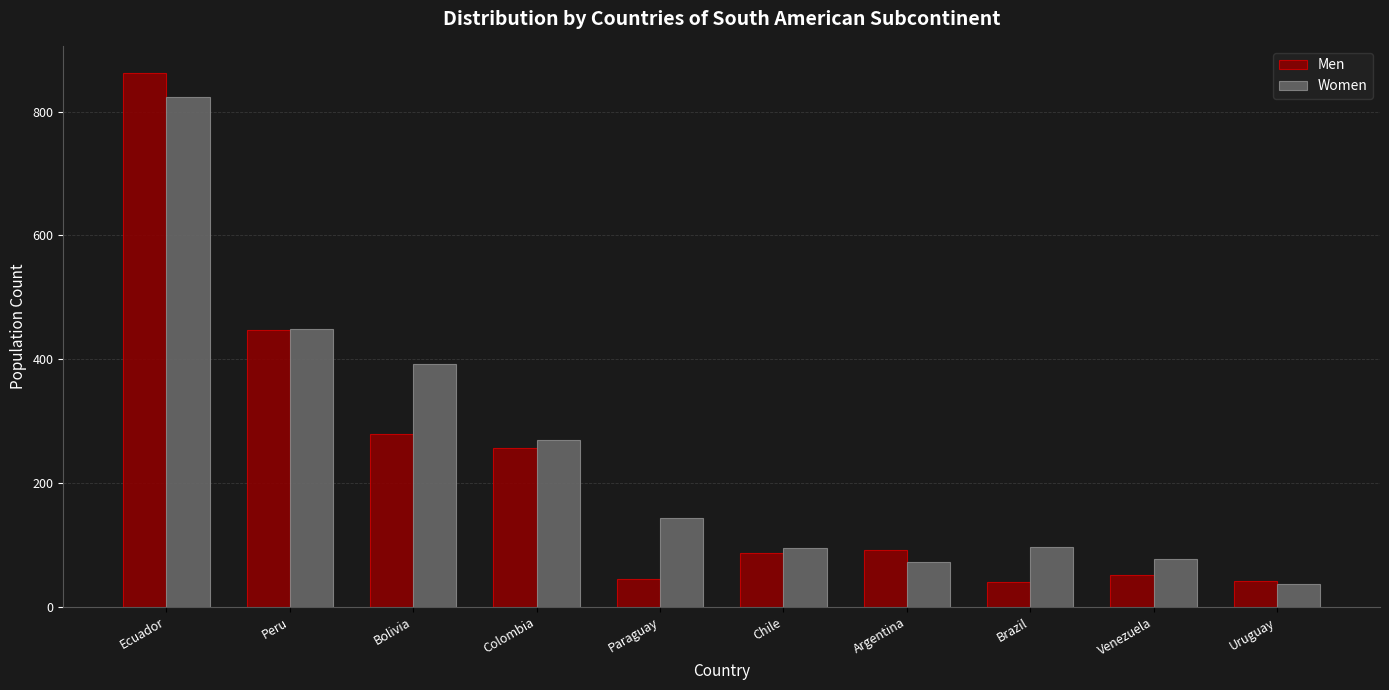

Which series changed the most between Bolivia and Paraguay?

Women